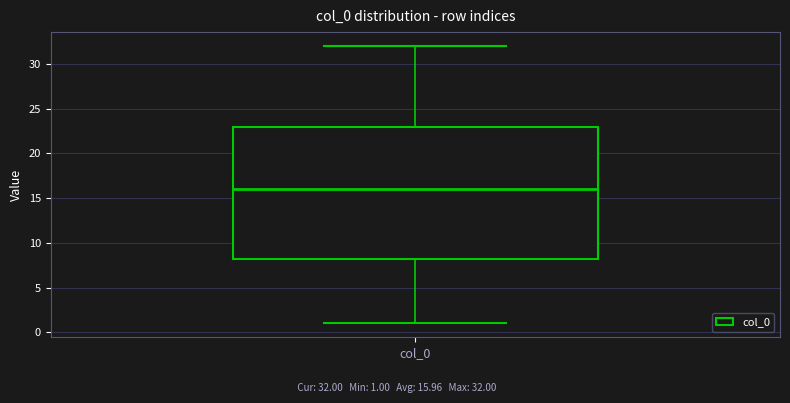

Read this box plot against the y-axis: the position of the median line, the range covered by the box, and the ends of both whiskers. The values are not printed on the chart, so give them approximately, as read against the axis.

median 16.0, box 8.5 to 23.0, whiskers 1.0 to 32.0